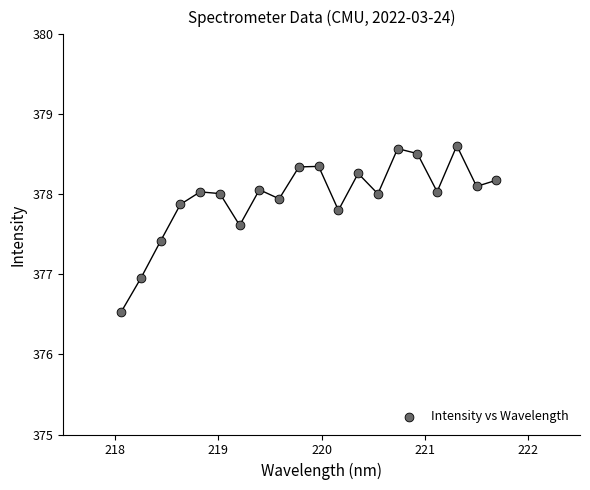

What is the range of Y values (max minus min)?

2.1